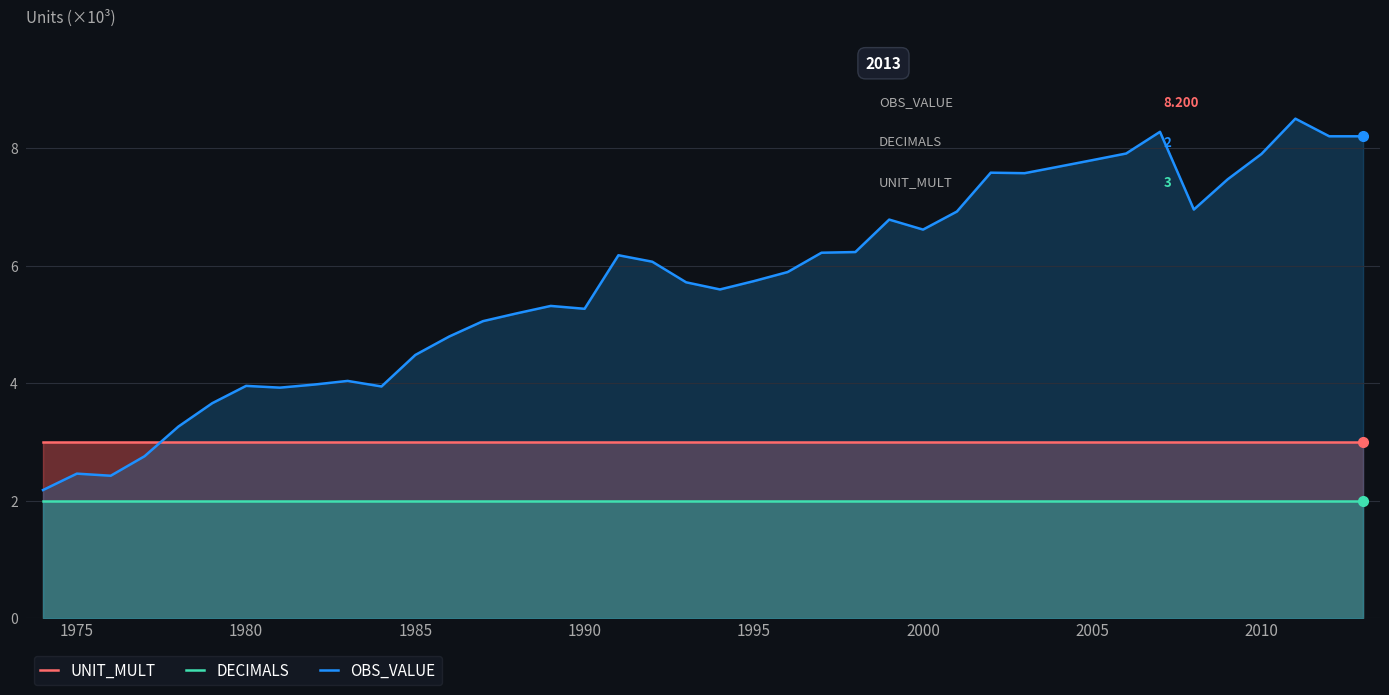

List the series in order of their peak value, highest first.

OBS_VALUE, UNIT_MULT, DECIMALS